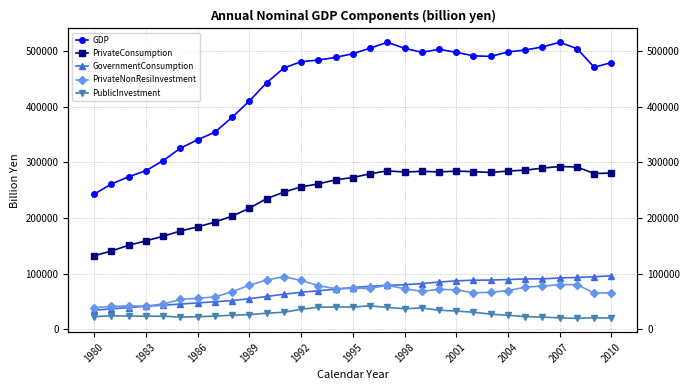

What is the average value of the GDP series?

436138.2